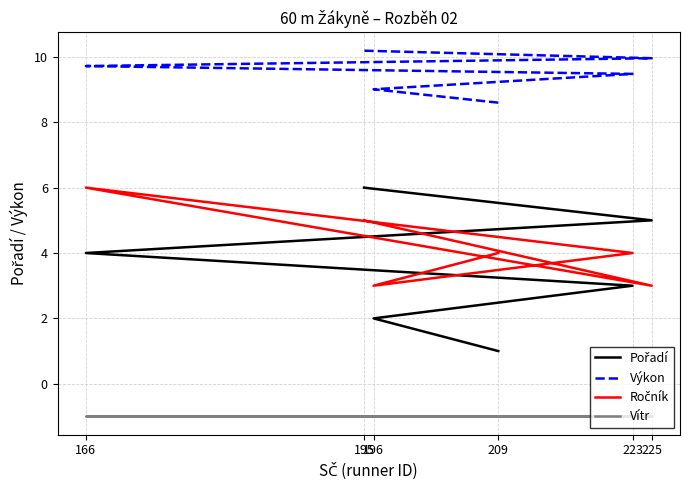

True or false: Pořadí and Výkon cross at least once.

False